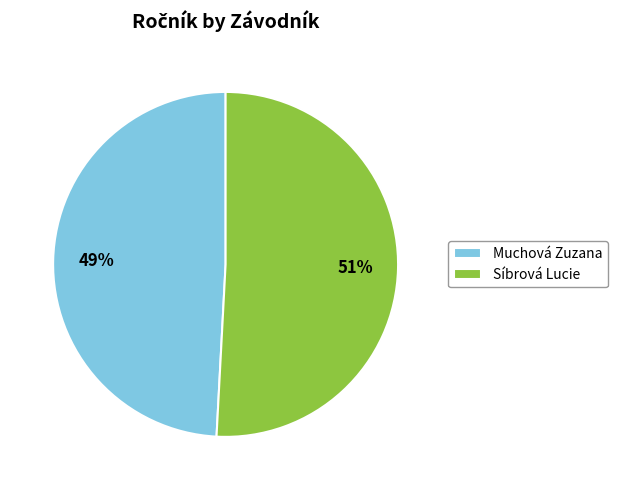

The Muchová Zuzana slice represents 49% of the pie. True or false?

True